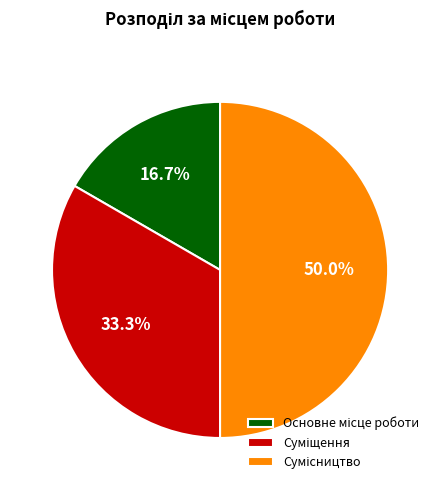

To the nearest percent, what is the difference between the largest and smallest slice percentages?

33%